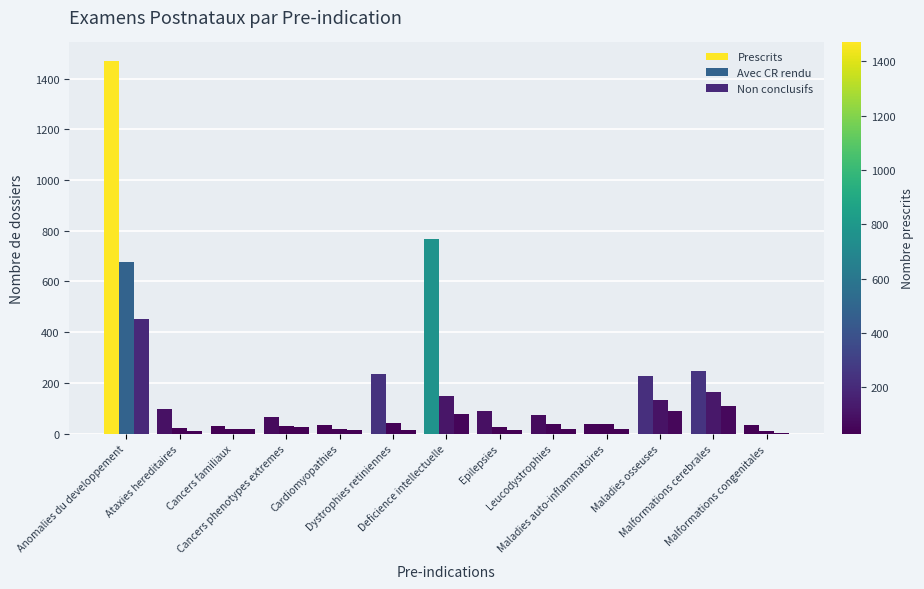

How many groups of bars are there?

13